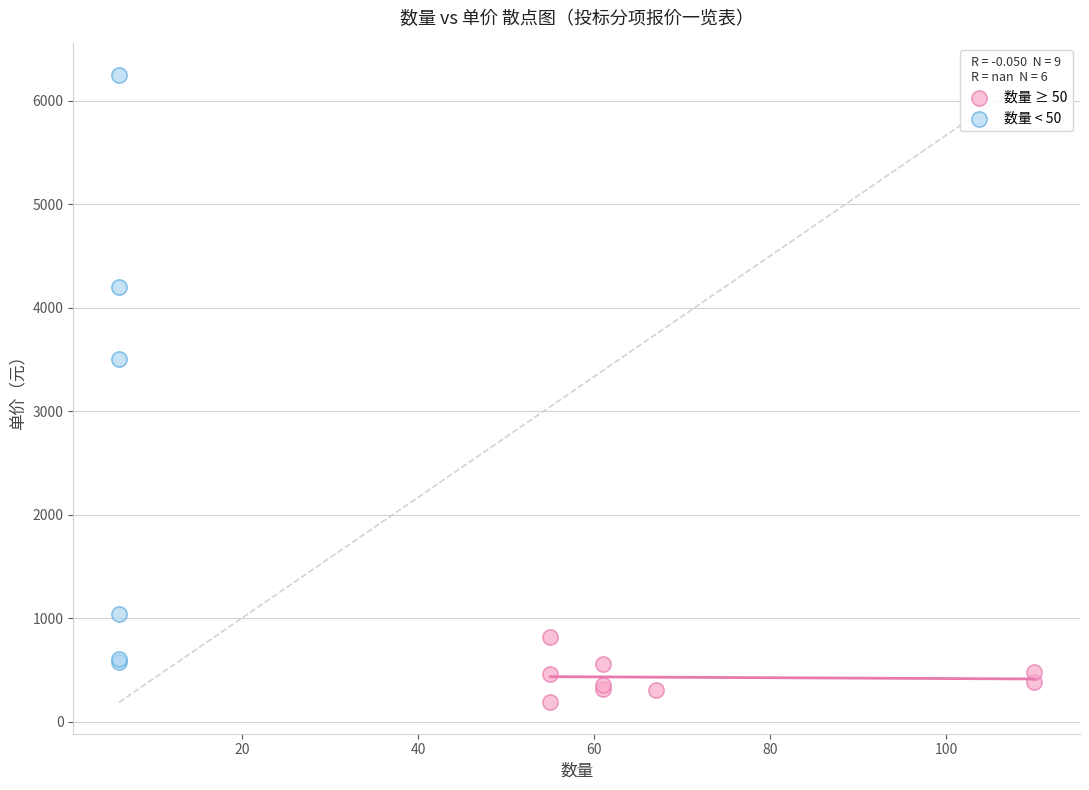

Which series contains the highest Y value?

数量 < 50